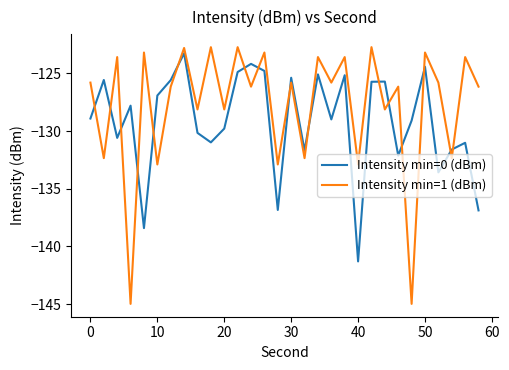

Which series has the largest total across all categories?

Intensity min=1 (dBm)